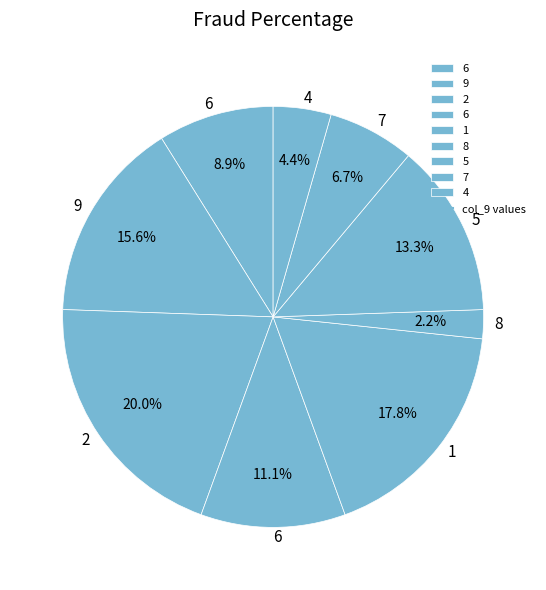

How many slices are in this pie chart?

9